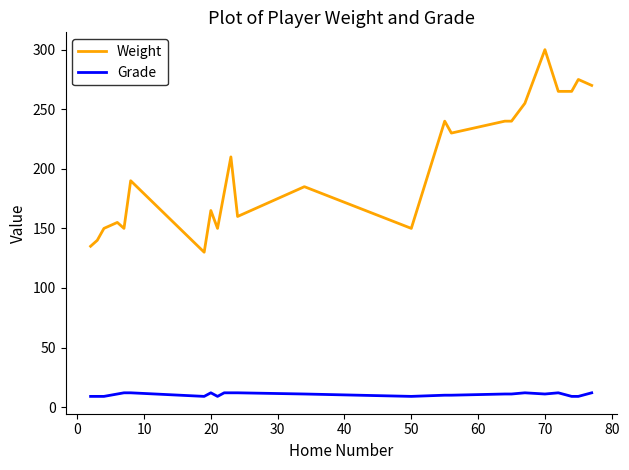

True or false: Weight and Grade cross at least once.

False